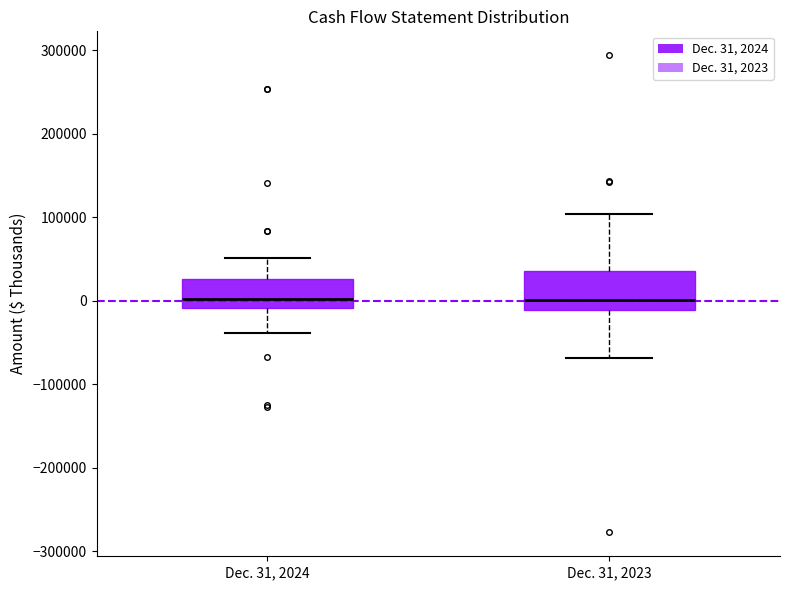

Reading left to right, read every box against the y-axis: the position of its median line, the range the box covers, and the ends of its whiskers. The values are not printed on the chart, so give them approximately, as read against the axis.

Dec. 31, 2024: median 0, box -10000 to 30000, whiskers -40000 to 50000
Dec. 31, 2023: median 0, box -10000 to 40000, whiskers -70000 to 100000